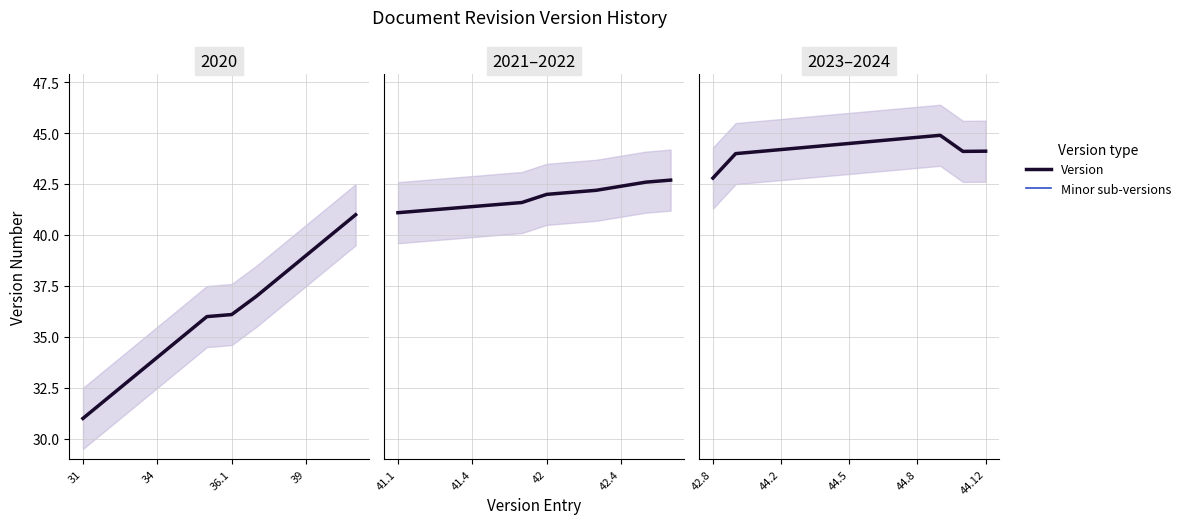

Rank the series at 5 from lowest to highest value.

Minor sub-versions, Version